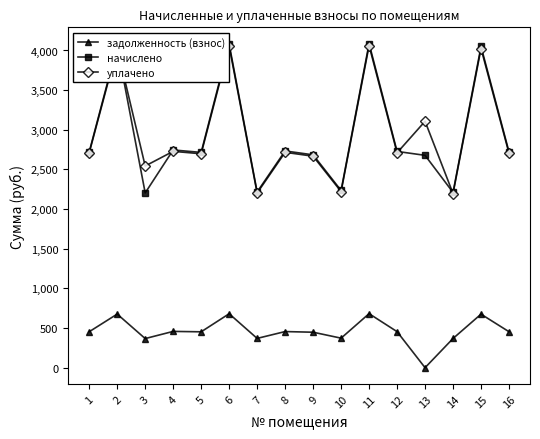

At which category does уплачено reach its first local peak?

2